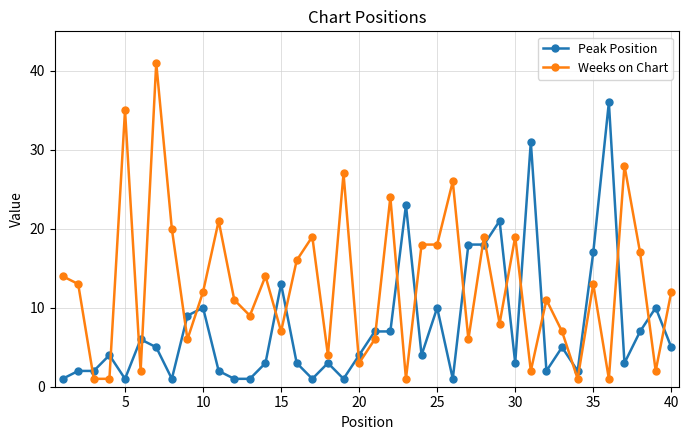

How many data points does each series have?

40